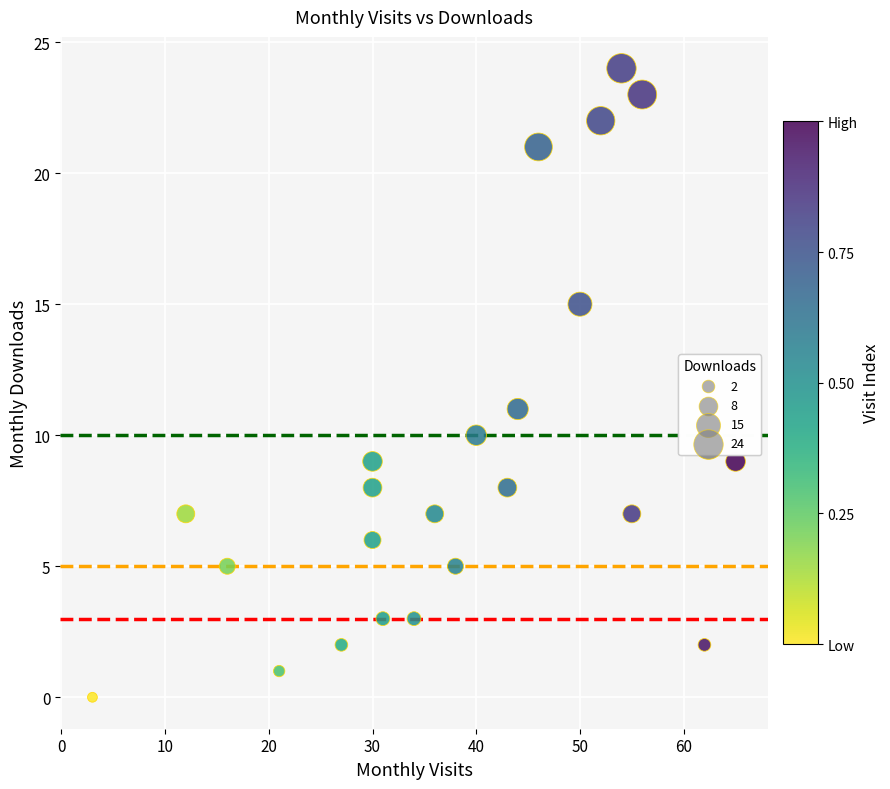

What is the range of X values (max minus min)?

62